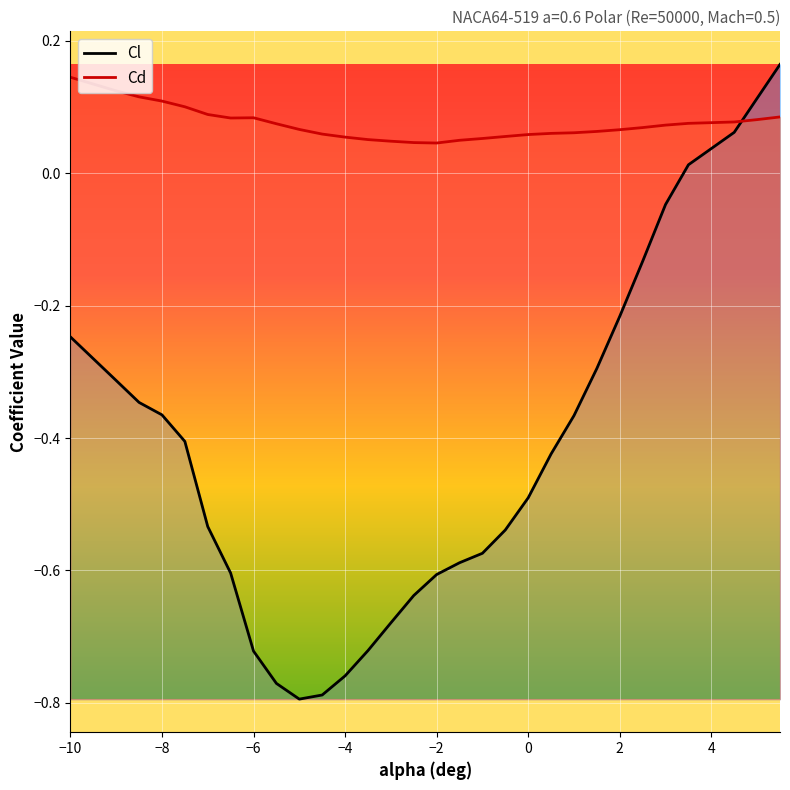

The Cd series shows 0.2 at −10. True or false?

False